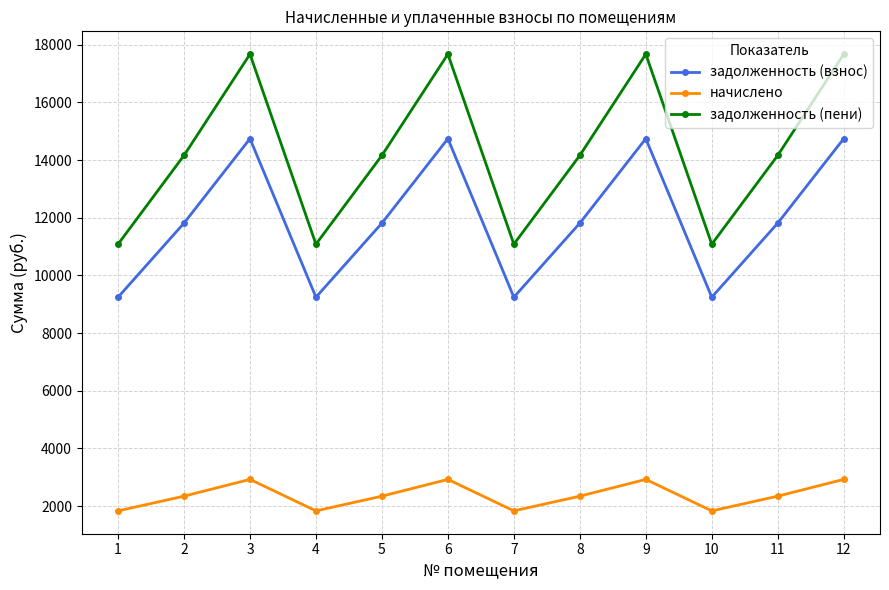

Reading left to right, list all the values displayed in this chart.

задолженность (взнос): 1=9244.8	2=11812.8	3=14740.3	4=9244.8	5=11812.8	6=14740.3	7=9244.8	8=11812.8	9=14740.3	10=9244.8	11=11812.8	12=14740.3
начислено: 1=1837.1	2=2347.4	3=2929.1	4=1837.1	5=2347.4	6=2929.1	7=1837.1	8=2347.4	9=2929.1	10=1837.1	11=2347.4	12=2929.1
задолженность (пени): 1=11081.9	2=14160.2	3=17669.5	4=11081.9	5=14160.2	6=17669.5	7=11081.9	8=14160.2	9=17669.5	10=11081.9	11=14160.2	12=17669.5